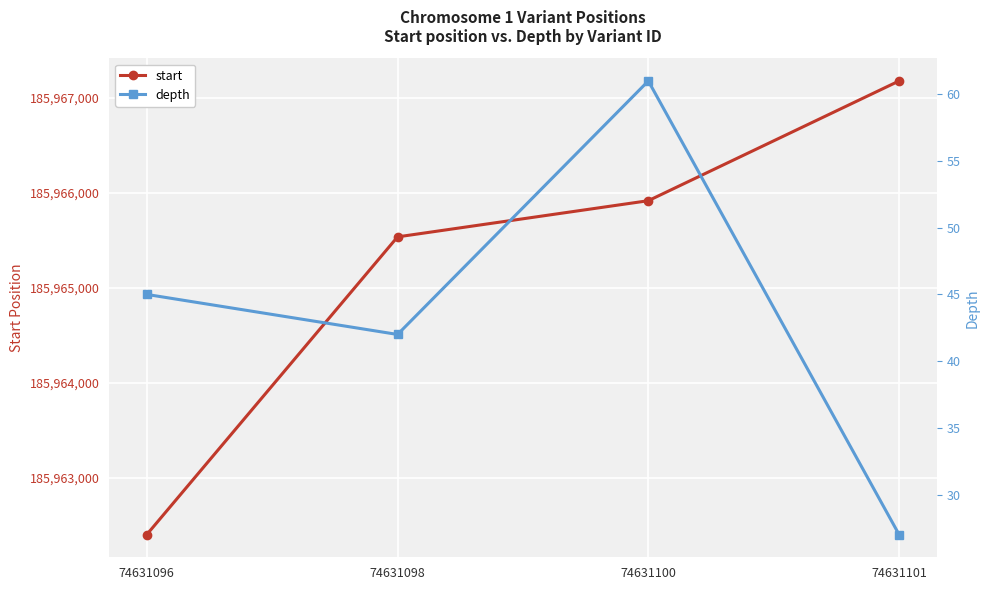

What value does the start series have at 74631098, to the nearest 100?

185965500